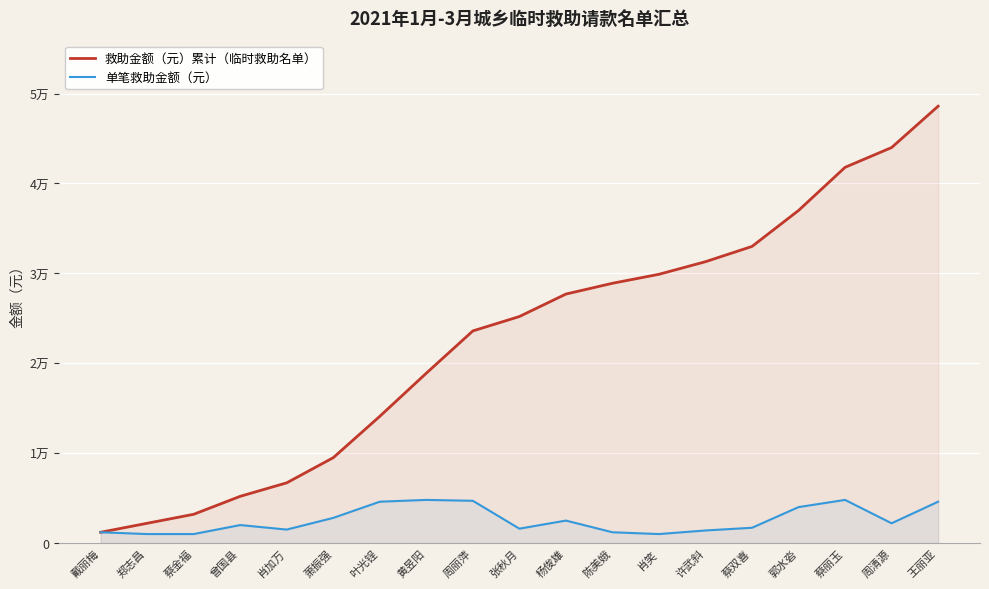

What is the label of the 3rd point from the left?

蔡金福